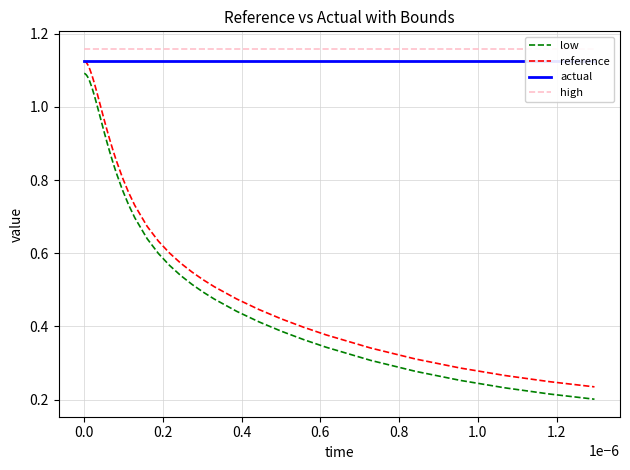

True or false: reference and low cross at least once.

False